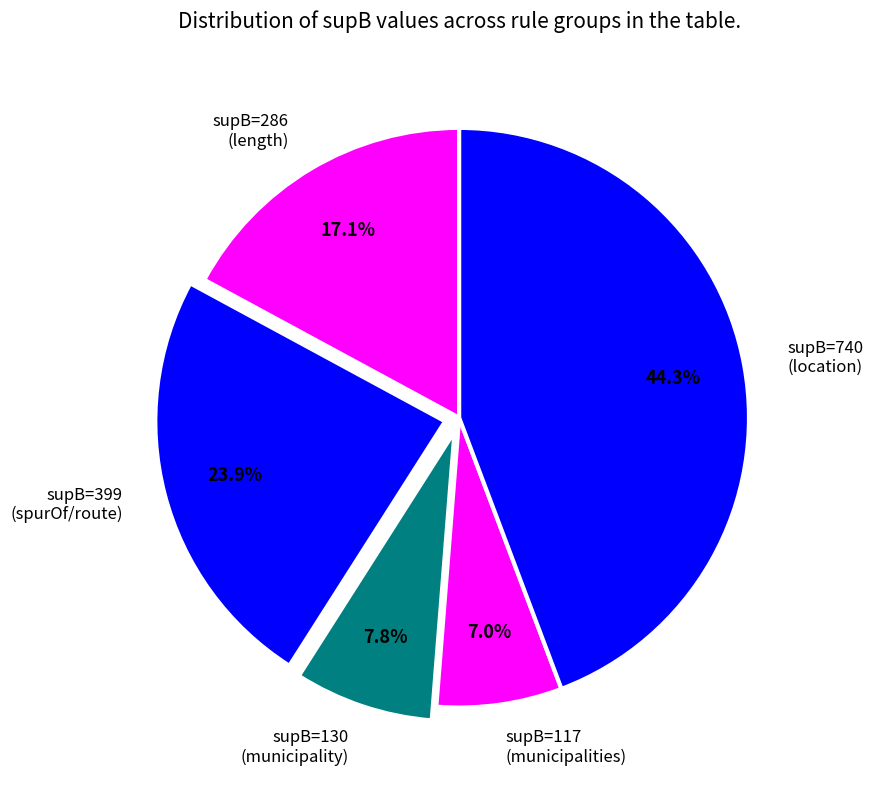

Rank the categories by value from lowest to highest.

supB=117 (municipalities), supB=130 (municipality), supB=286 (length), supB=399 (spurOf/route), supB=740 (location)